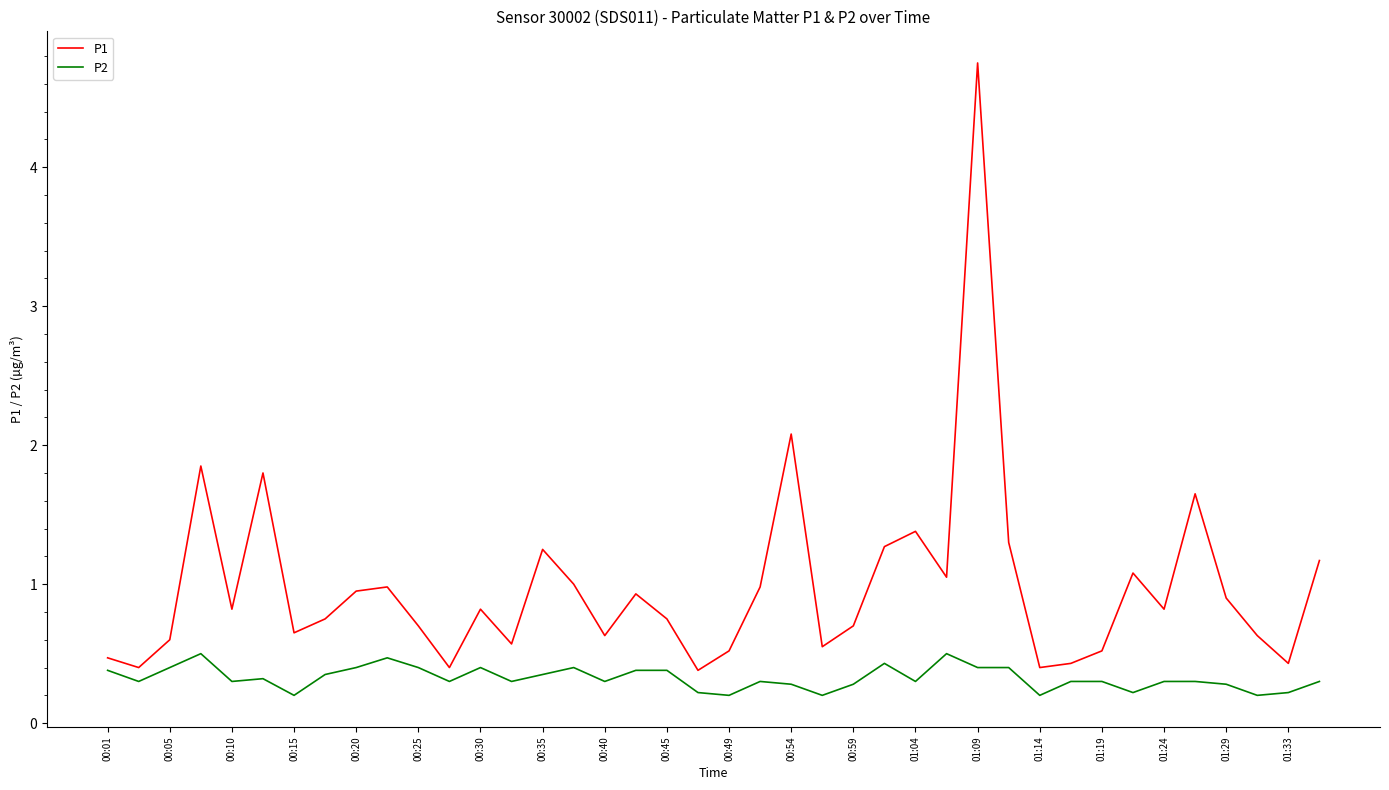

List the series in order of their peak value, lowest first.

P2, P1